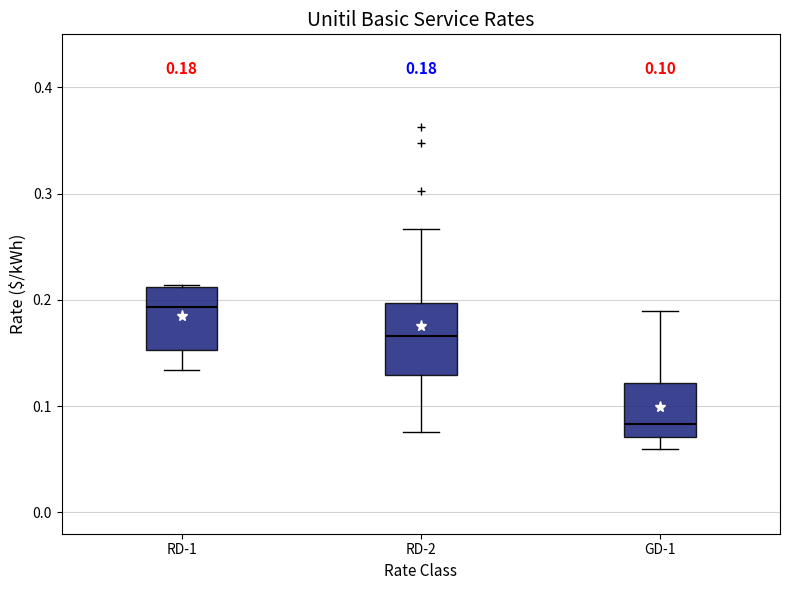

Which box has the highest median line?

RD-1